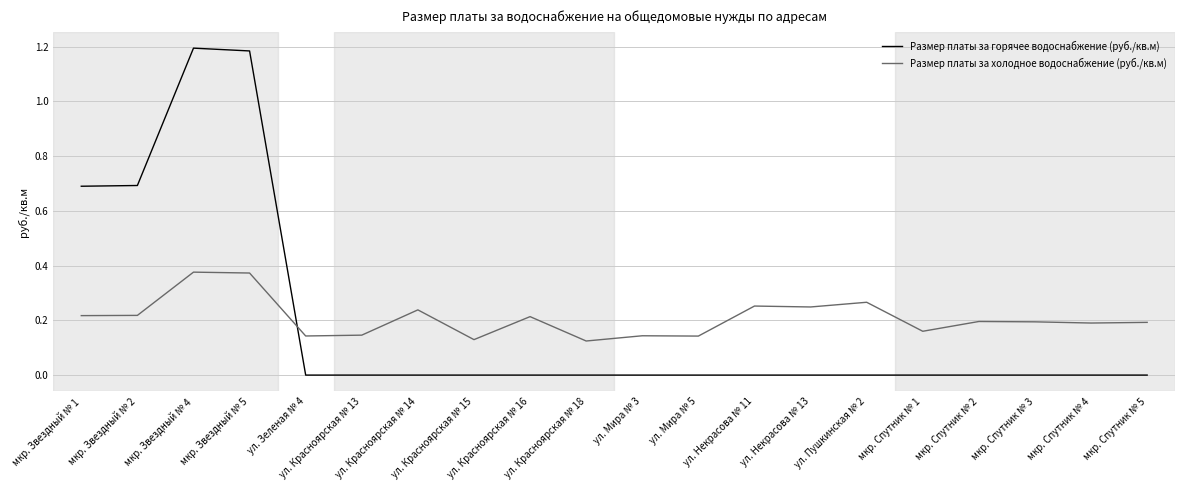

Which series has the largest range (max minus min)?

Размер платы за горячее водоснабжение (руб./кв.м)